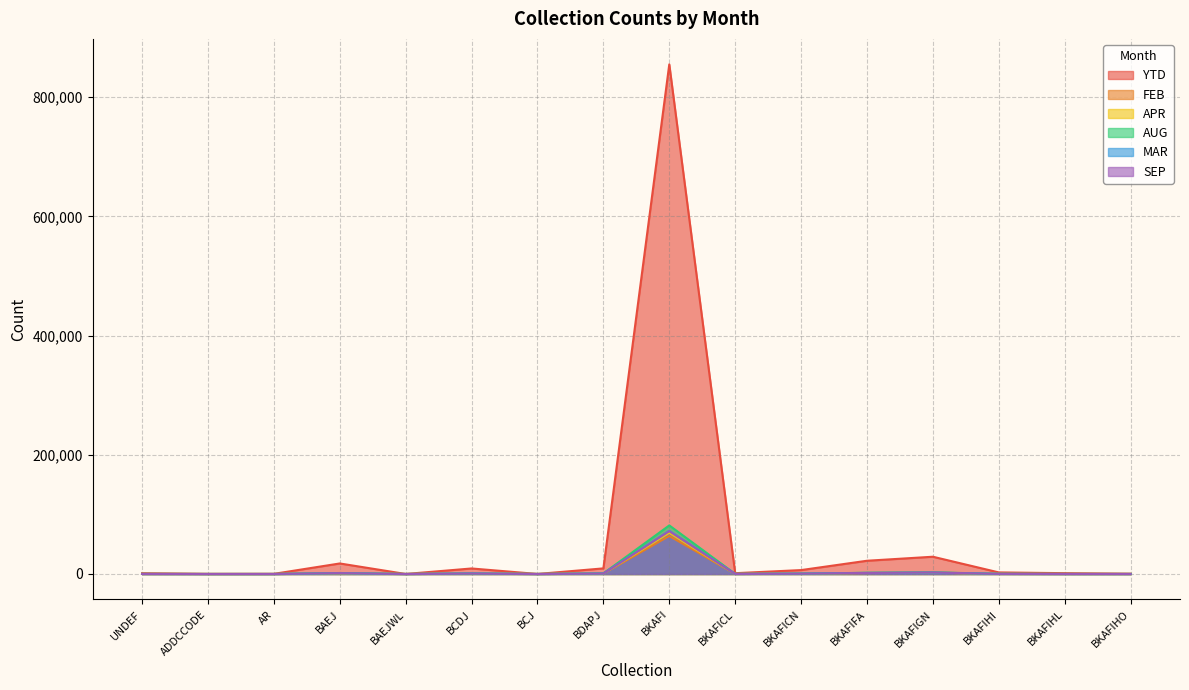

True or false: MAR has more than 0 points higher than both neighbors.

True